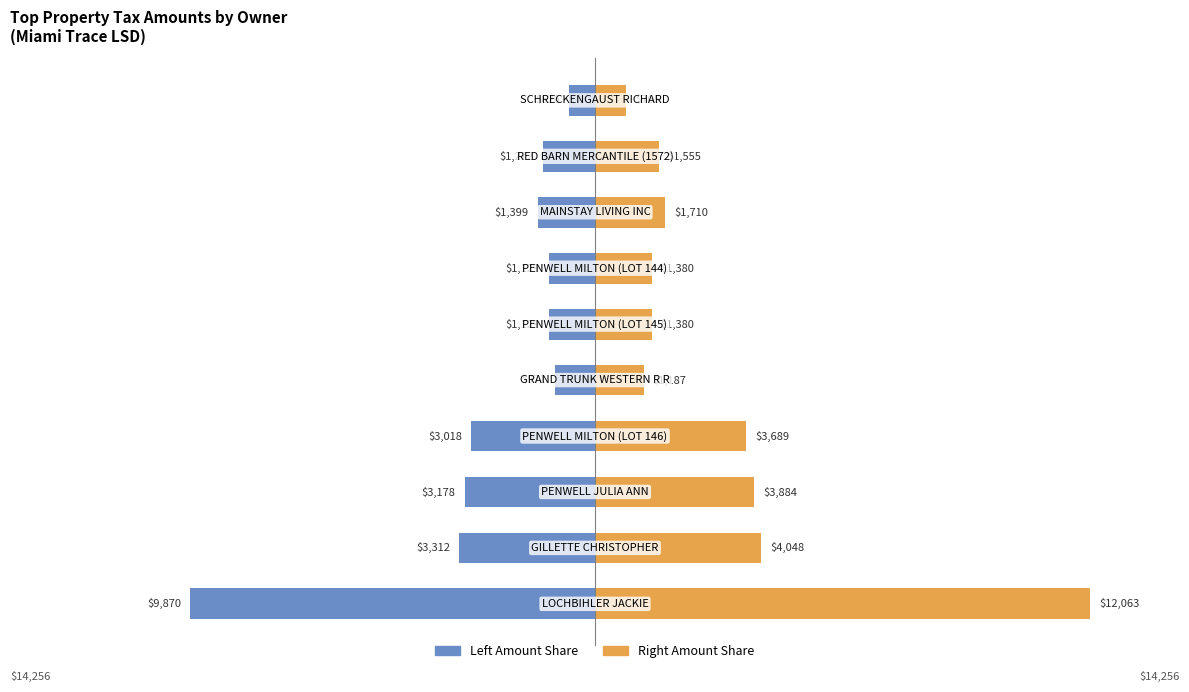

What is the highest value of the Tax Amount (Right) series?

12063.2